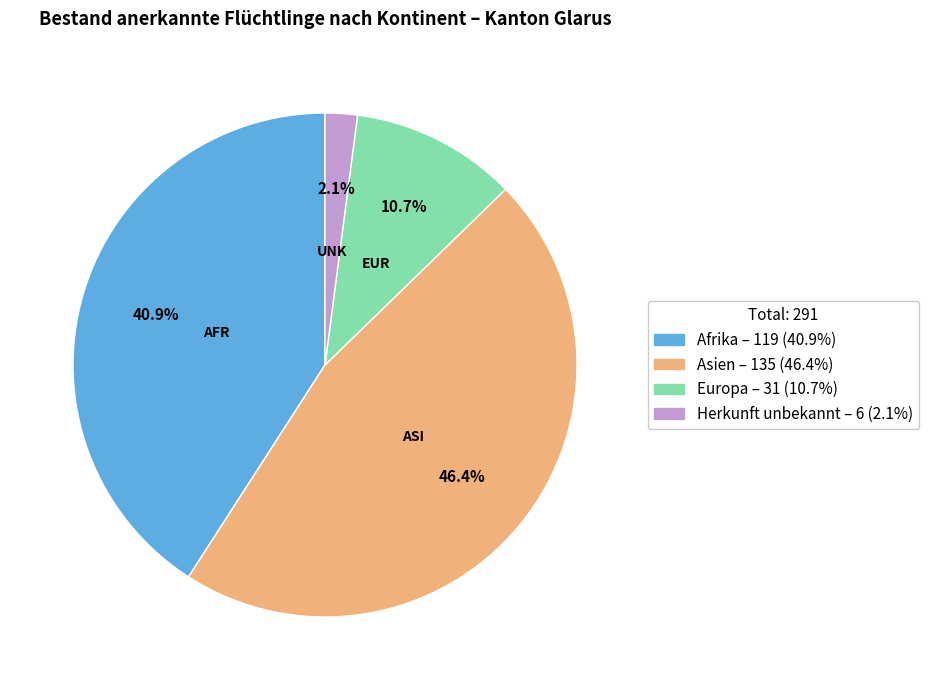

To the nearest percent, what is the difference between the largest and smallest slice percentages?

44%